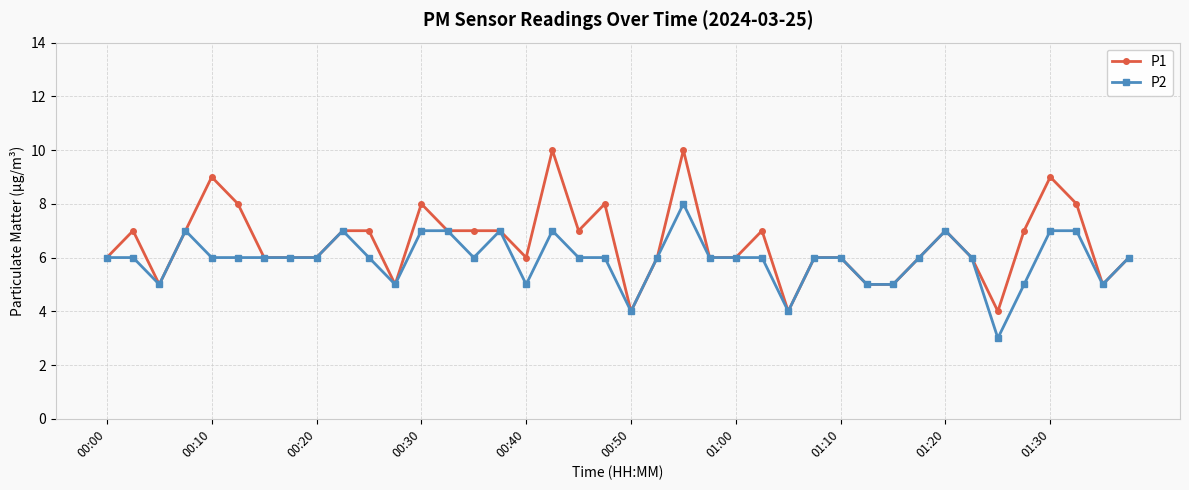

Reading left to right, transcribe all the data shown in this chart.

P1: 6	7	5	7	9	8	6	6	6	7	7	5	8	7	7	7	6	10	7	8	4	6	10	6	6	7	4	6	6	5	5	6	7	6	4	7	9	8	5	6
P2: 6	6	5	7	6	6	6	6	6	7	6	5	7	7	6	7	5	7	6	6	4	6	8	6	6	6	4	6	6	5	5	6	7	6	3	5	7	7	5	6